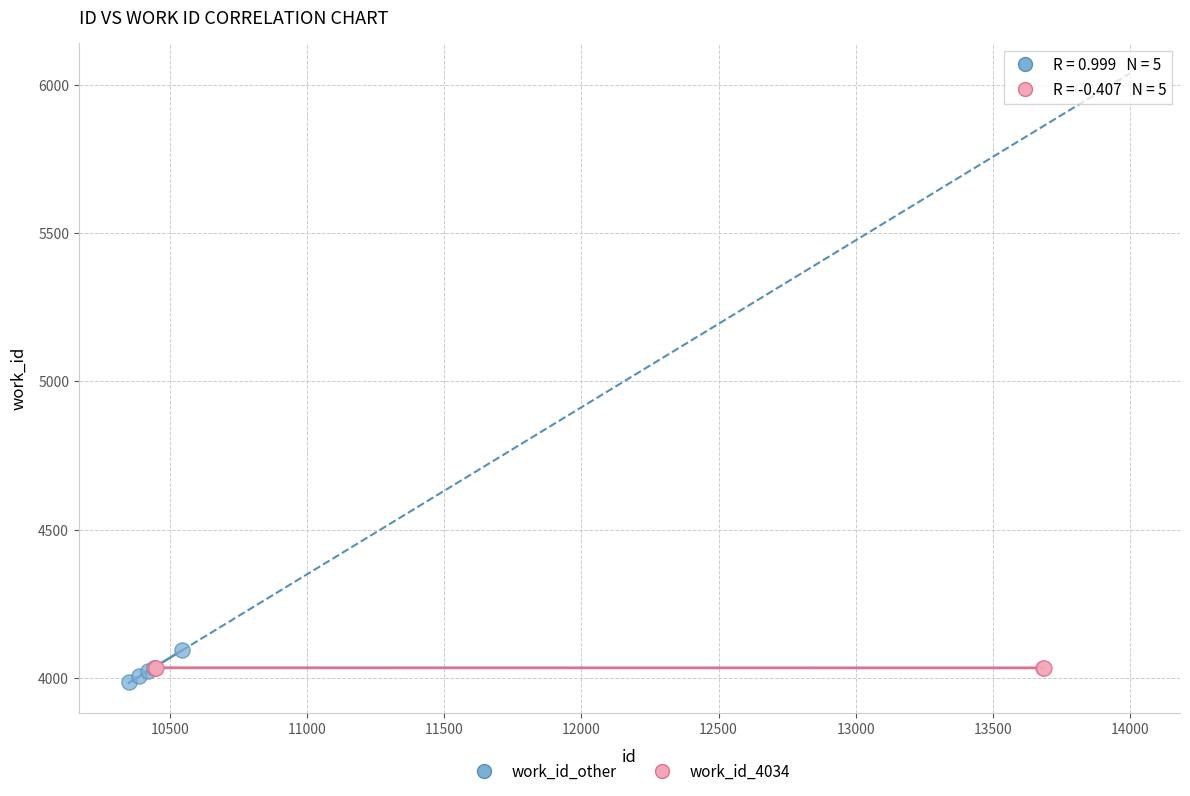

Which series reaches the minimum Y coordinate?

work_id_other